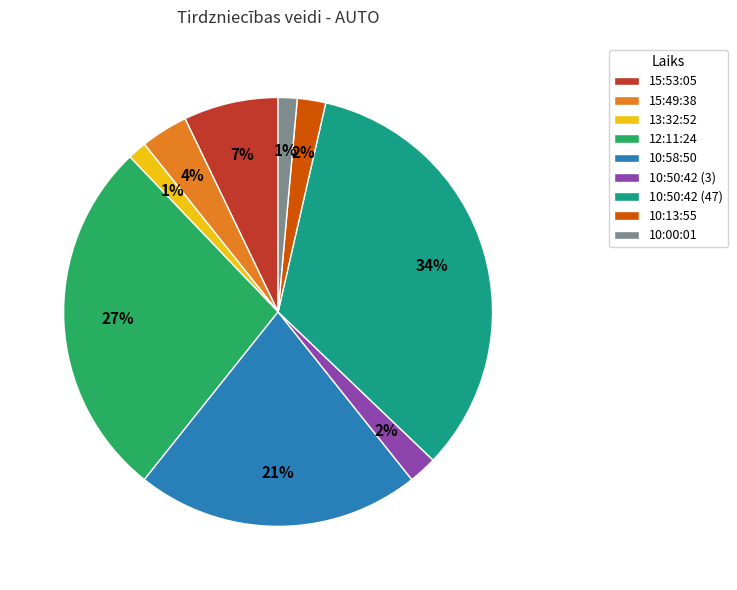

To the nearest percent, what percentage of the pie is 15:53:05?

7%